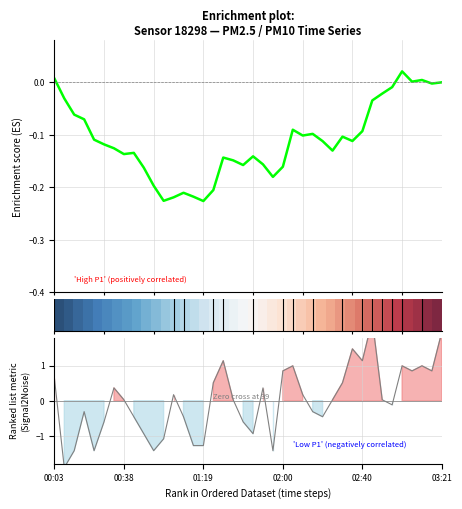

Between which two adjacent categories do P2 (Ranking metric scores) and Enrichment profile first intersect?

00:03 and 00:38